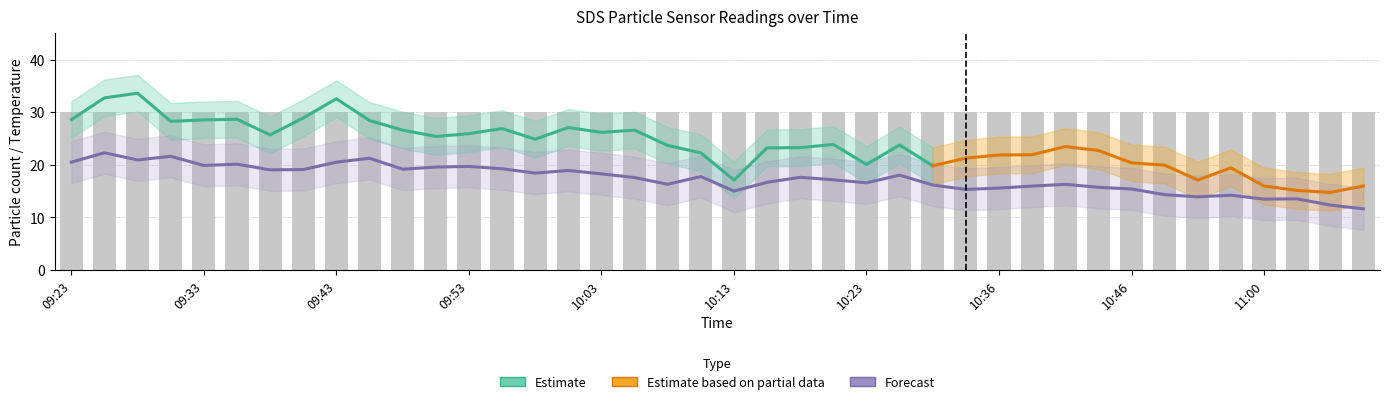

Count the number of categories in the chart.

40